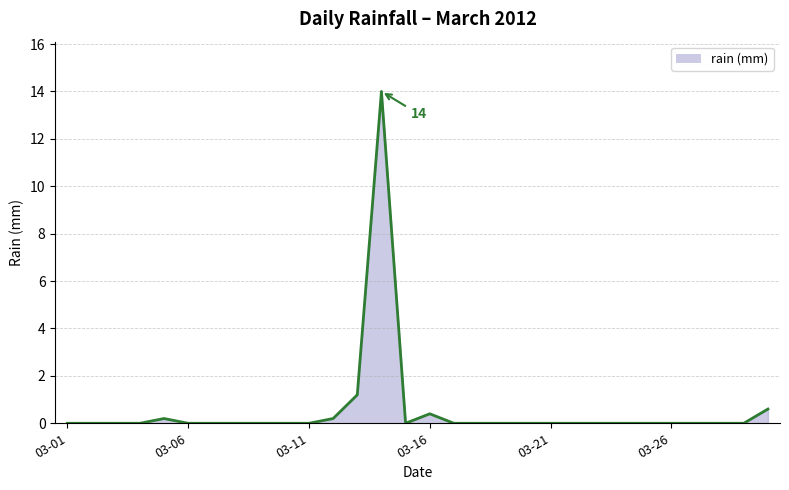

What is the greatest value displayed?

14.0